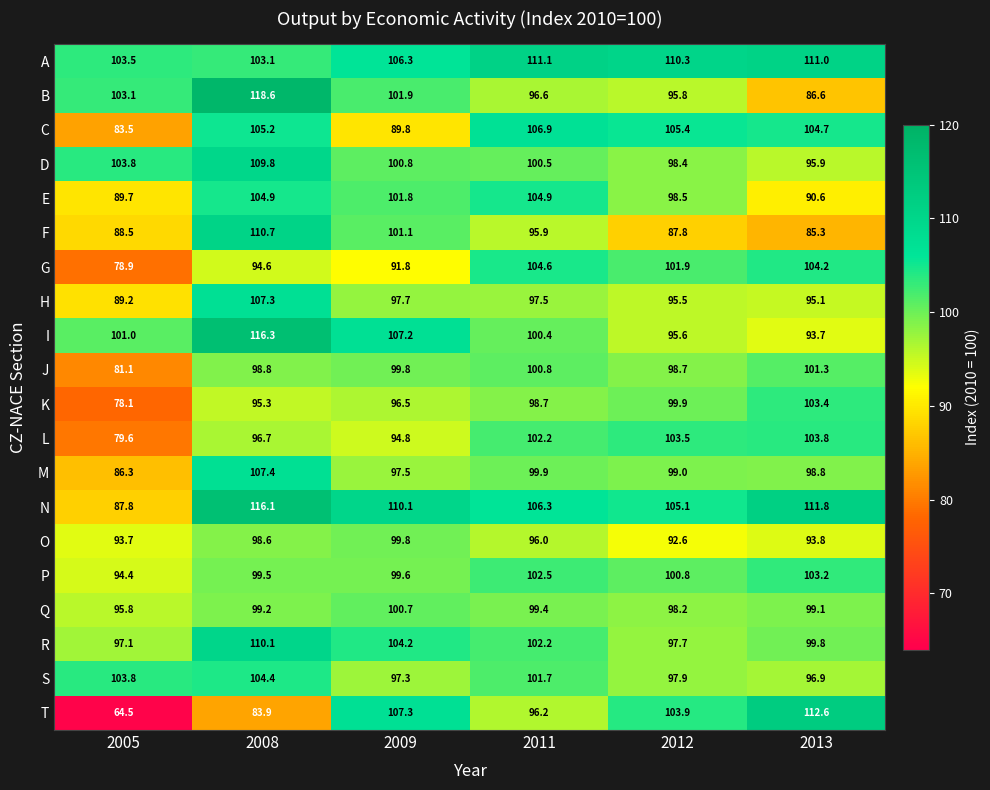

What is the average value of the P series?

100.0